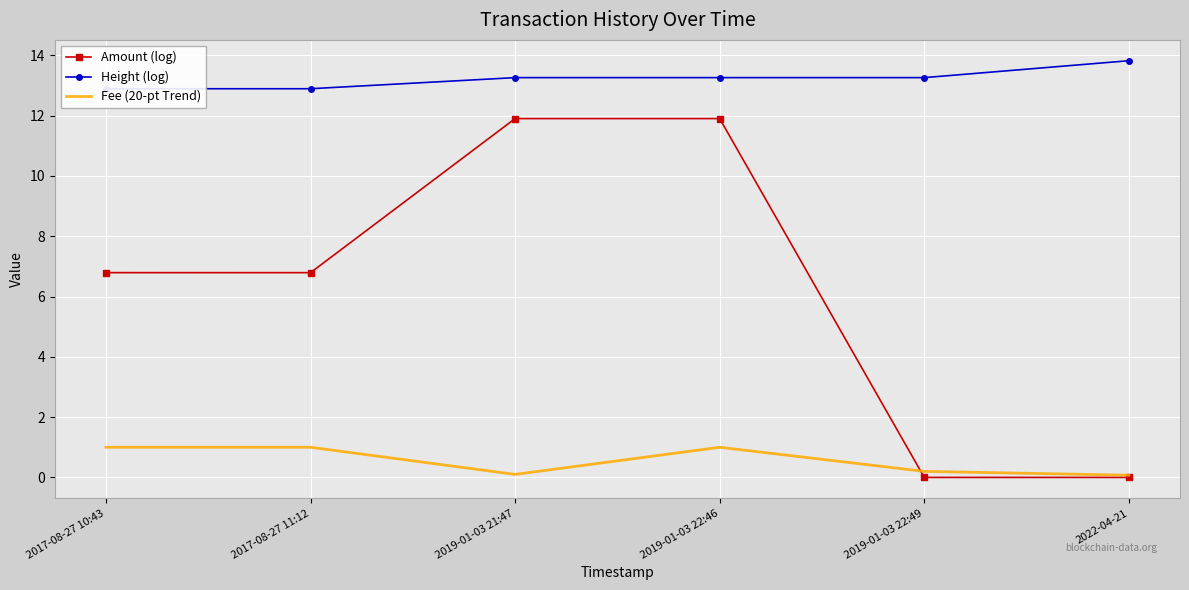

At which label is Amount (log) closest to 5?

2017-08-27 11:12